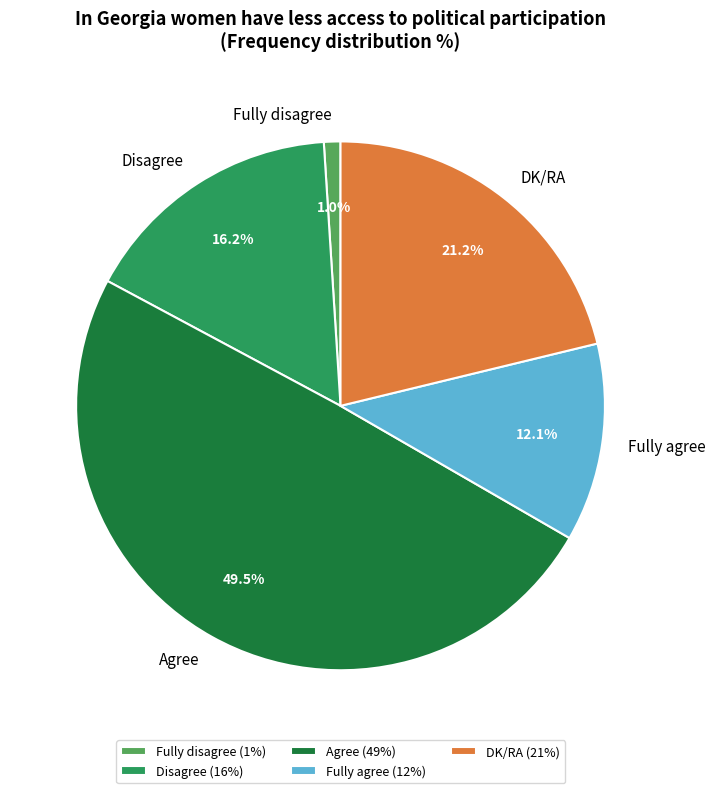

Is the sum of DK/RA and Agree greater than half?

Yes